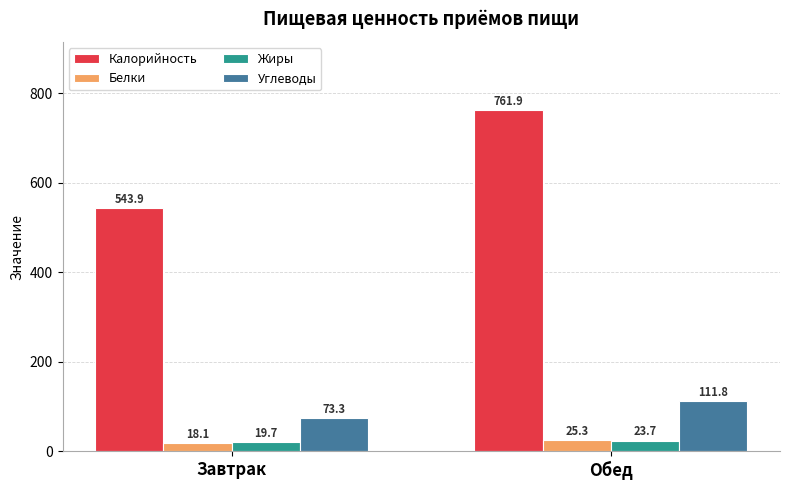

Read the Белки value at Обед.

25.3